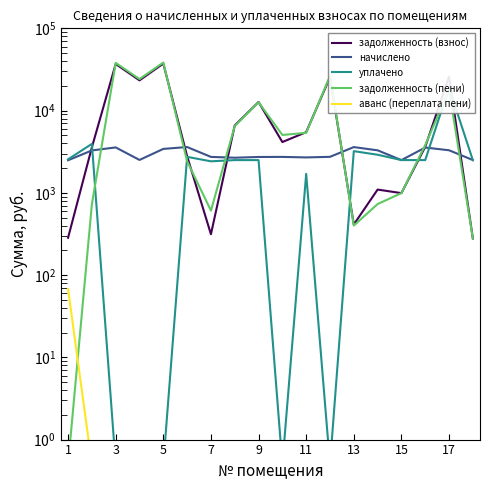

True or false: начислено has a value of 2672.8 at 15.

True